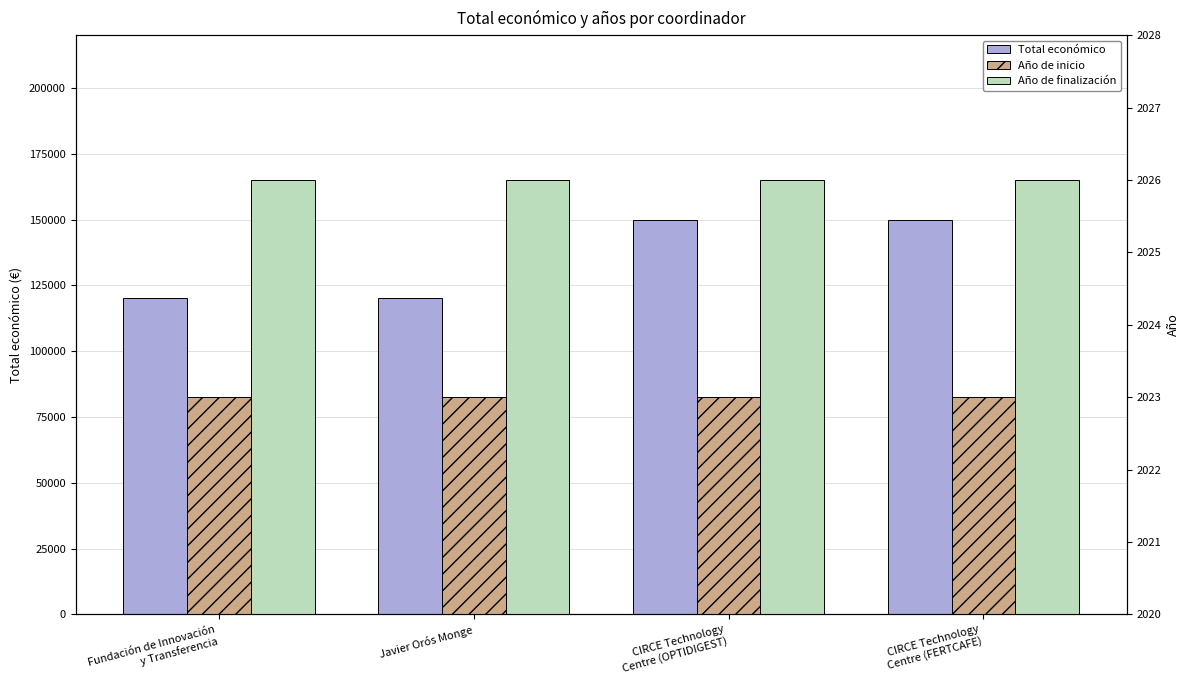

How many bars are there in each group?

3